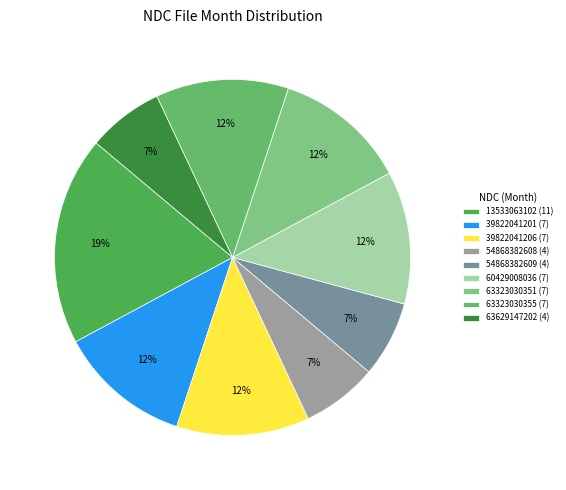

Is it true that 63323030355 is 25% of the pie?

False